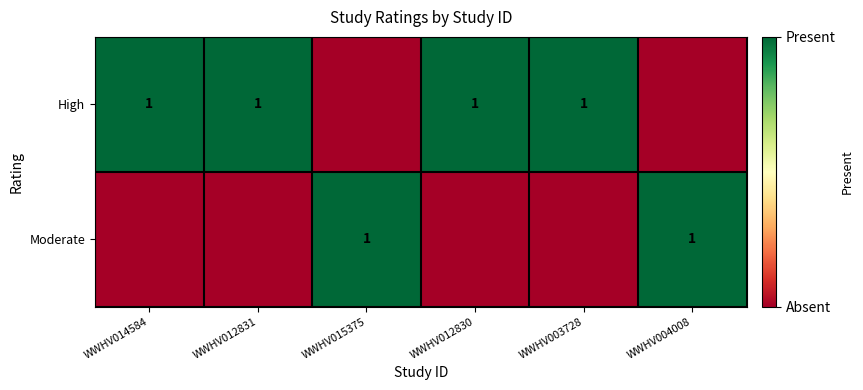

The Moderate series shows 1 at WWHV015375. True or false?

True